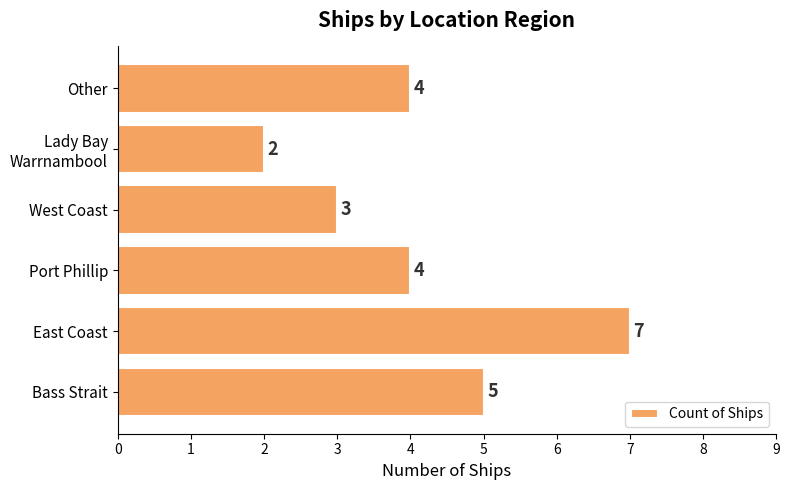

What is the ratio of the value at Other to the value at Bass Strait?

0.8